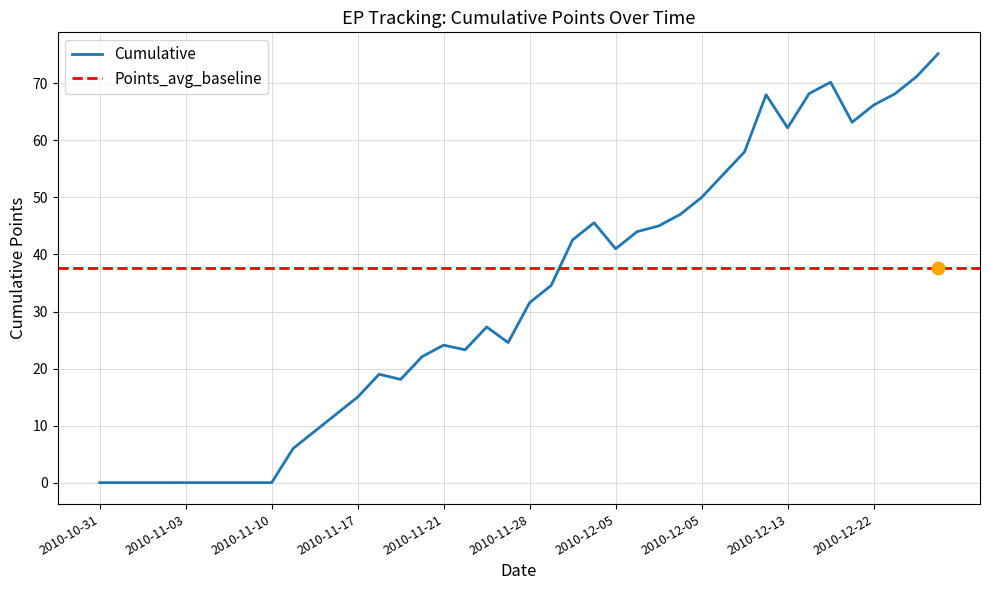

Which has a higher value, 11 or 36?

36